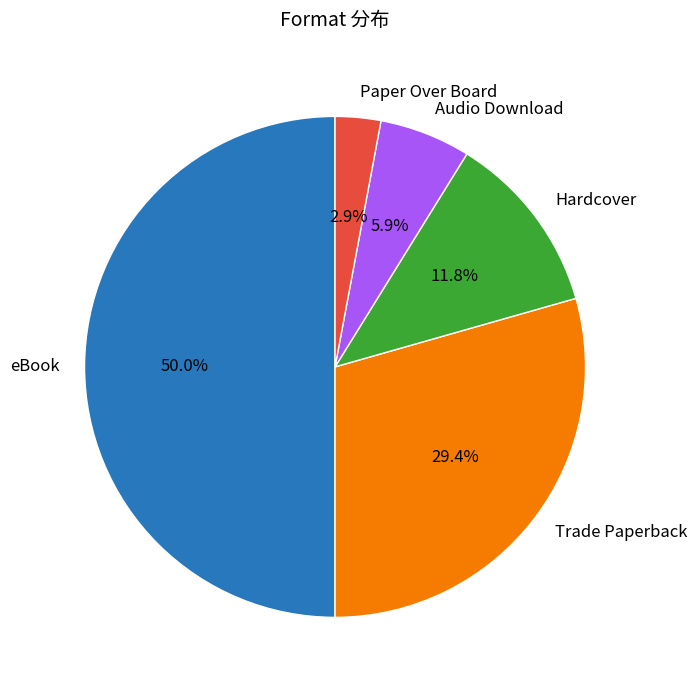

Approximately how many times larger is the value at Hardcover compared to eBook?

0.2